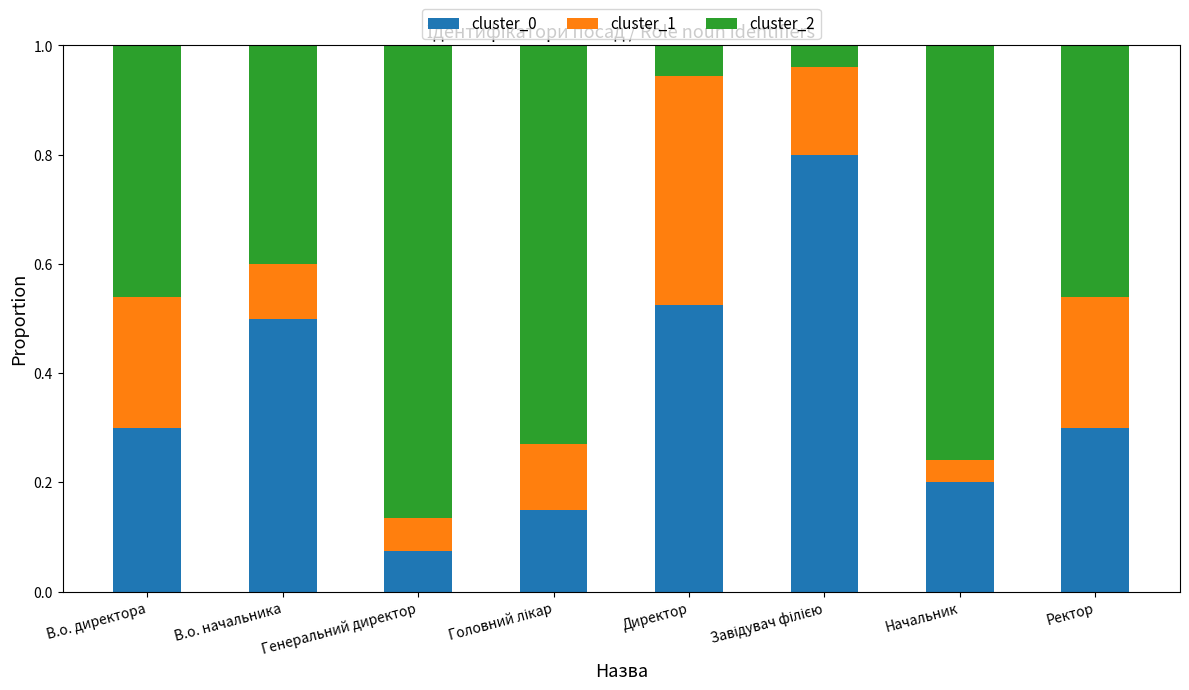

The cluster_0 series shows 0.1 at Генеральний директор. True or false?

True